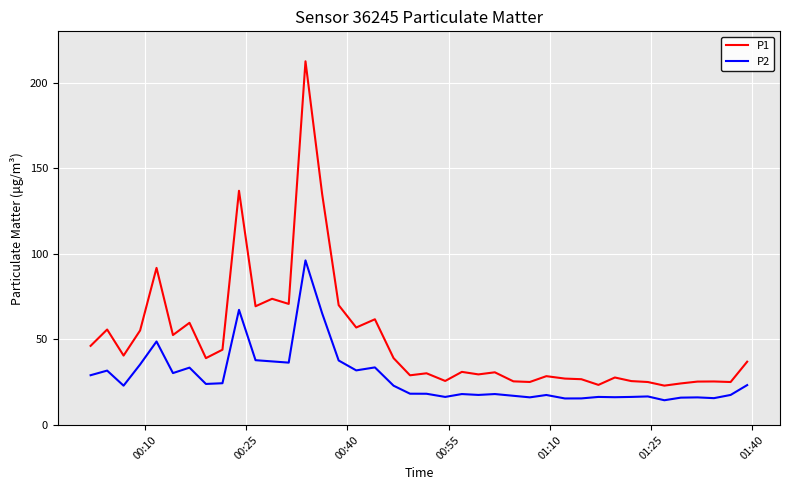

What is the difference between the maximum and minimum values in the P2 series?

81.7